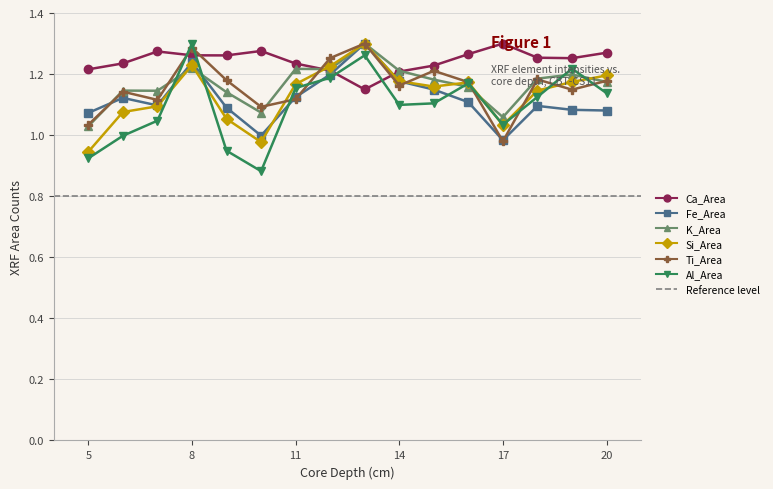

The Ca_Area series shows 0.5 at 14. True or false?

False